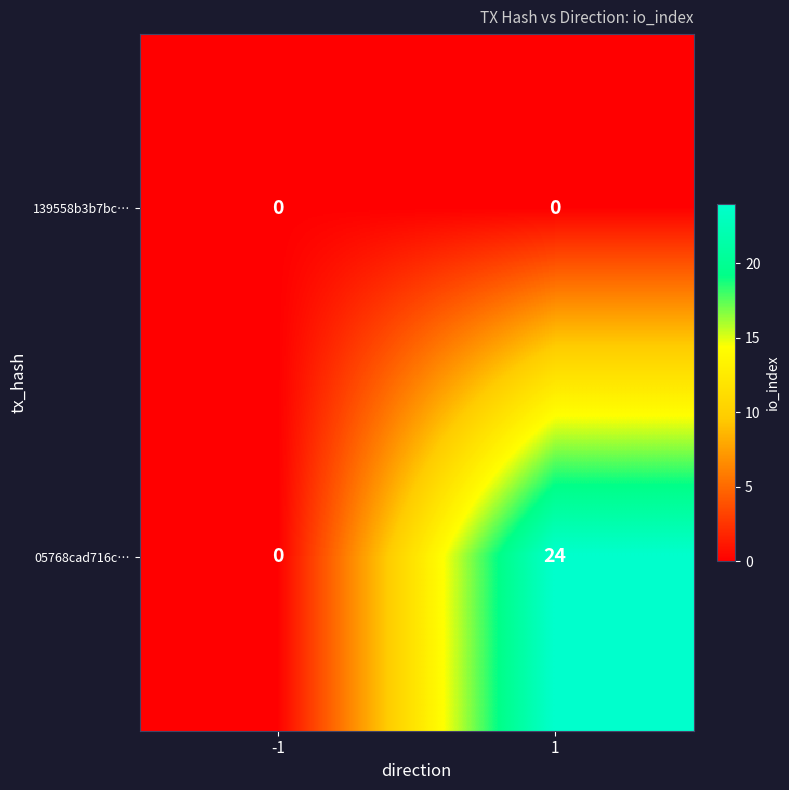

The 05768cad716c… series shows 24 at 1. True or false?

True